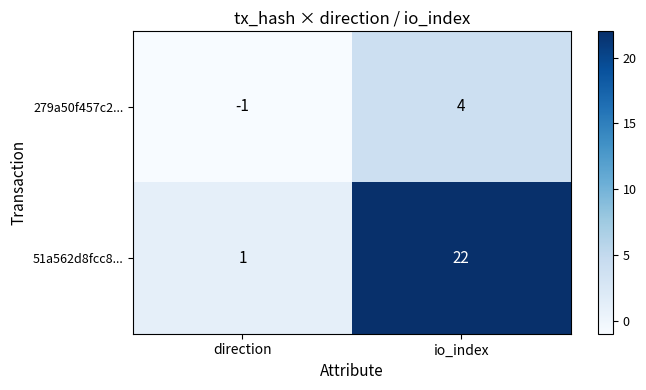

At how many categories does at least one series exceed 8?

1